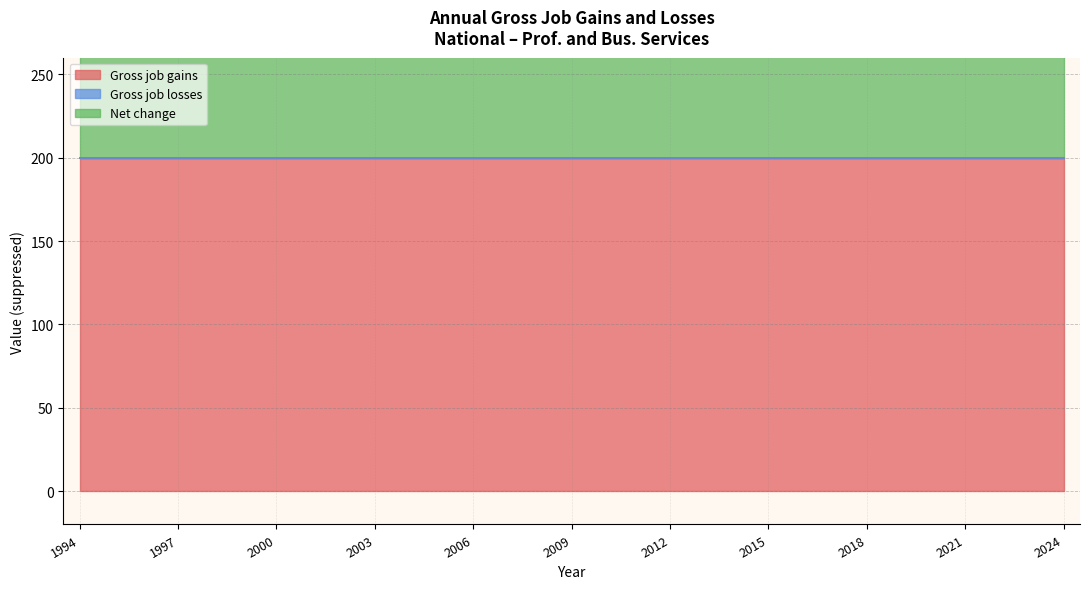

Between 1997 and 2006, which is larger?

1997